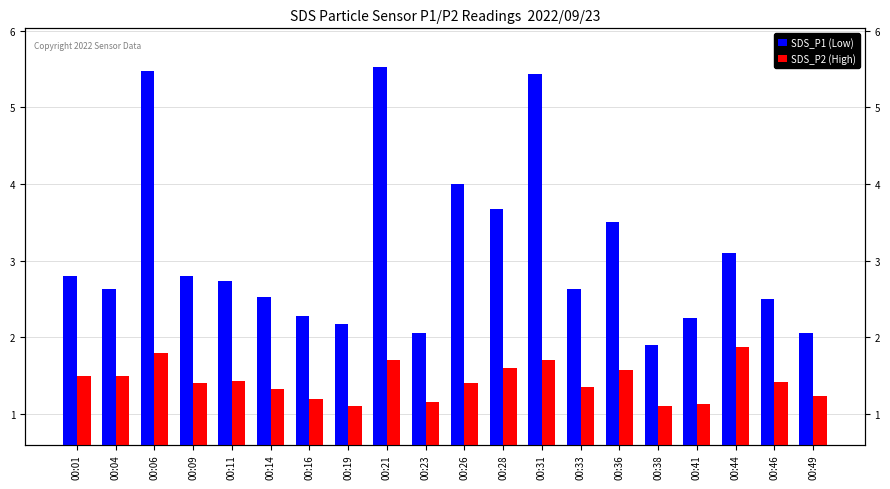

Are the bars grouped side by side (vs. stacked)?

Yes